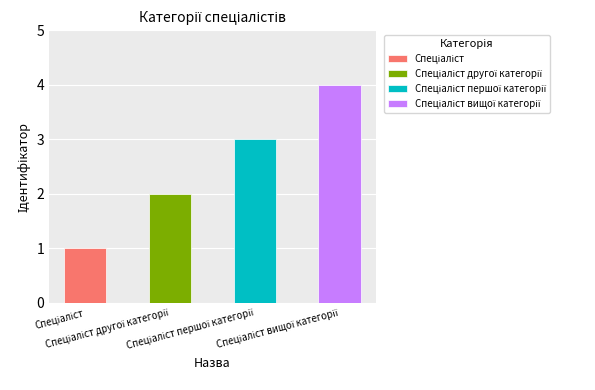

What is the greatest value displayed?

4